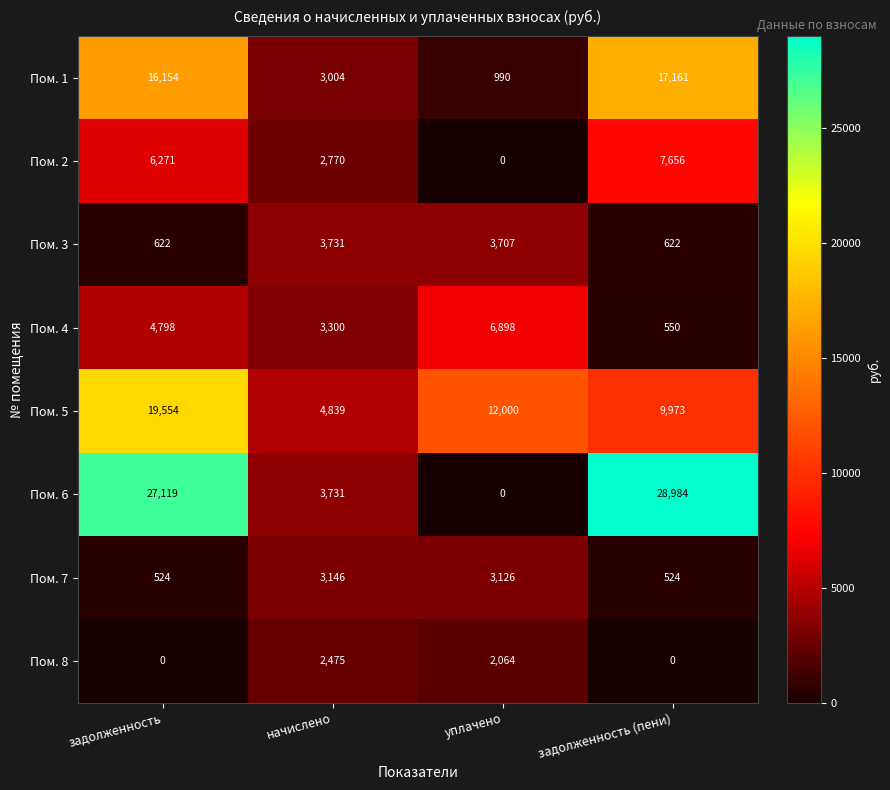

The Пом. 1 series shows 22689 at задолженность. True or false?

False